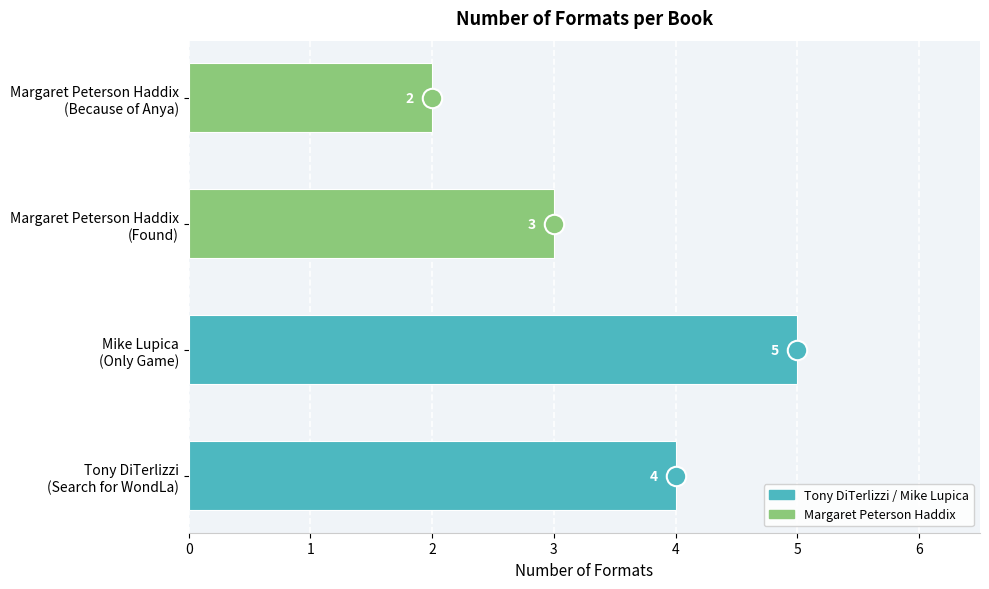

How many values are between 3 and 5?

3